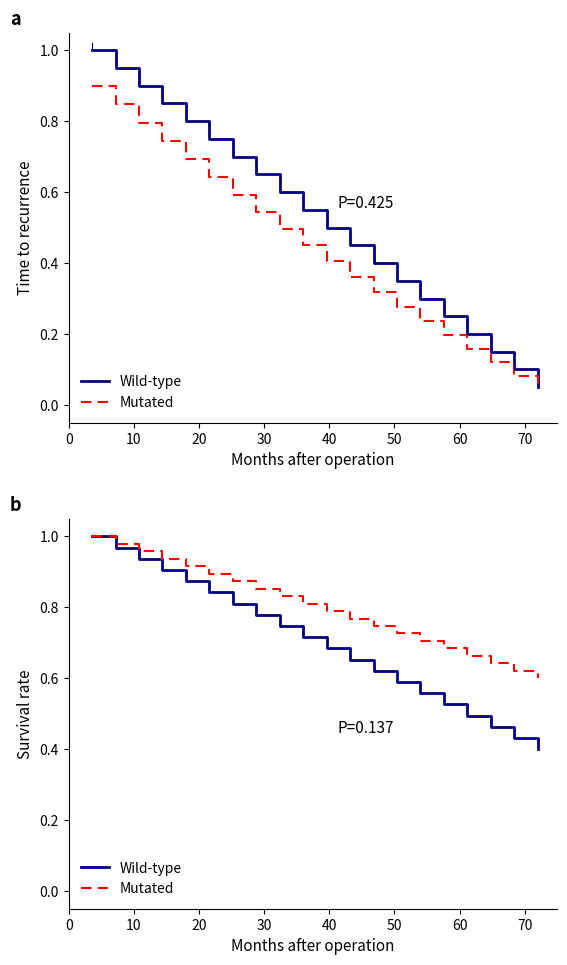

What is the greatest value displayed?

1.0